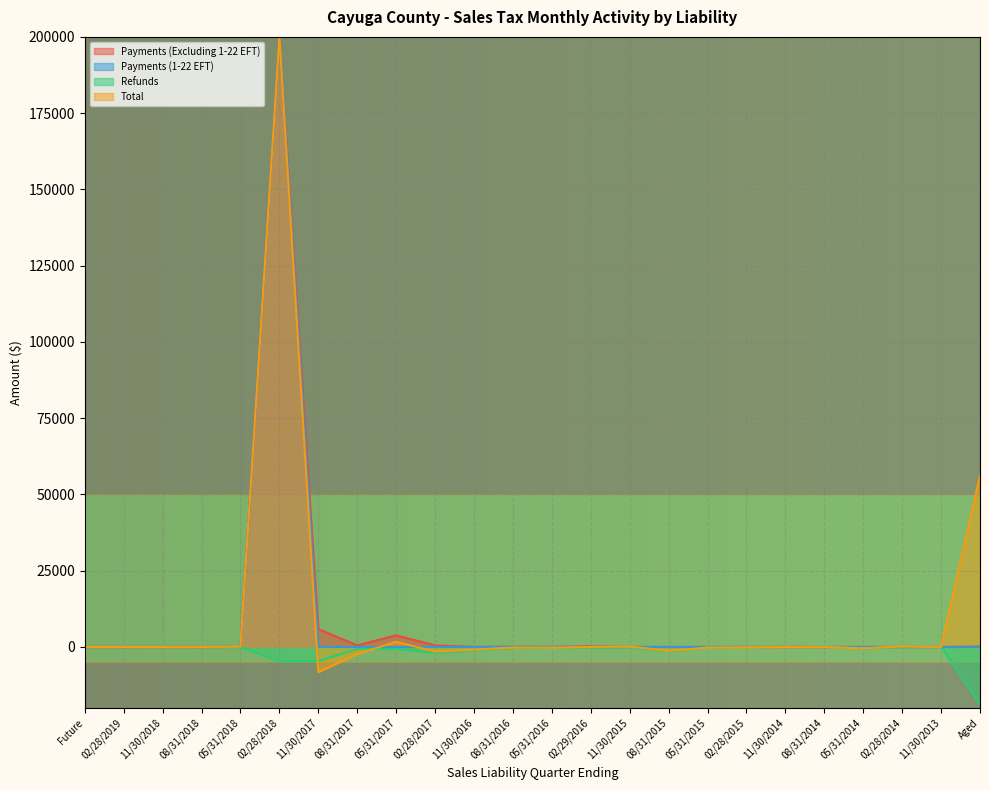

The value of Refunds at 11/30/2016 is -1037.4. True or false?

True